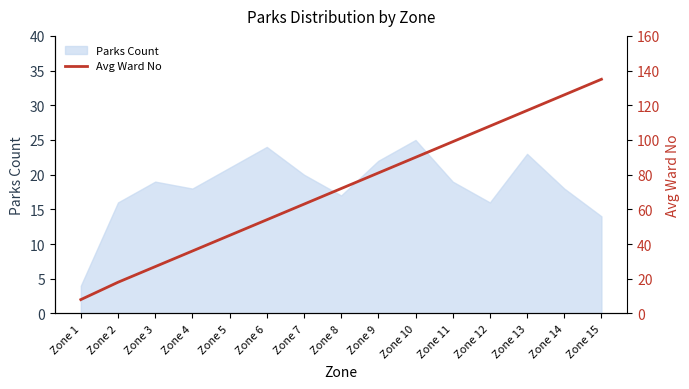

Rank the categories by value from lowest to highest.

Zone 1, Zone 2, Zone 3, Zone 4, Zone 5, Zone 6, Zone 7, Zone 8, Zone 9, Zone 10, Zone 11, Zone 12, Zone 13, Zone 14, Zone 15